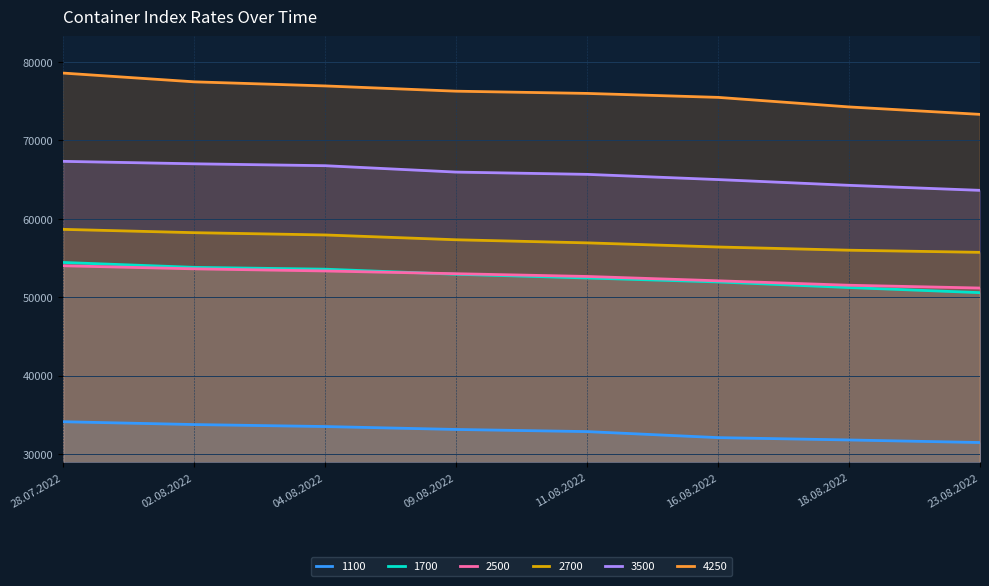

Which series changed the most between 28.07.2022 and 09.08.2022?

4250